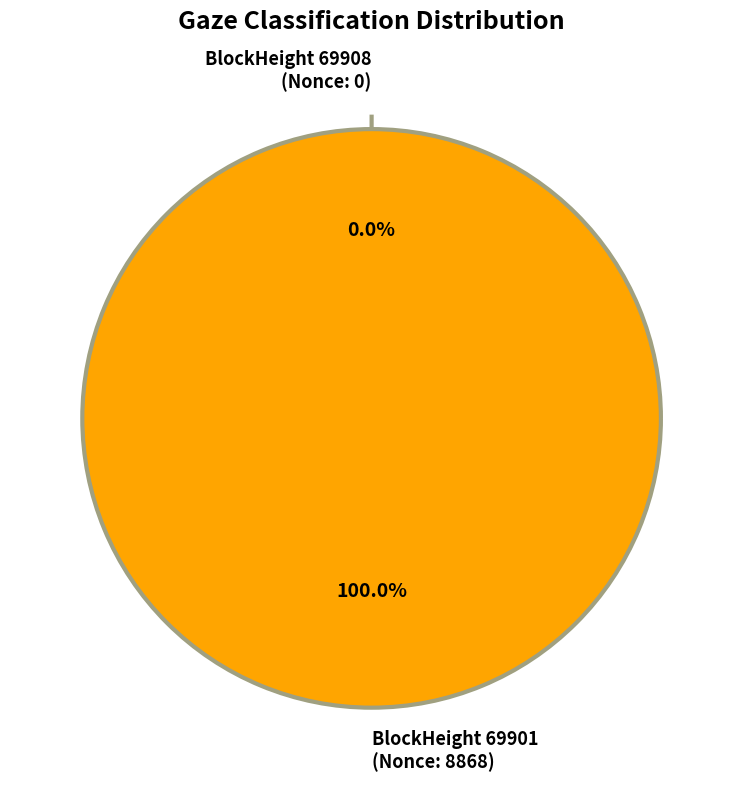

What percentage do 69901 and 69908 together represent?

100.0%